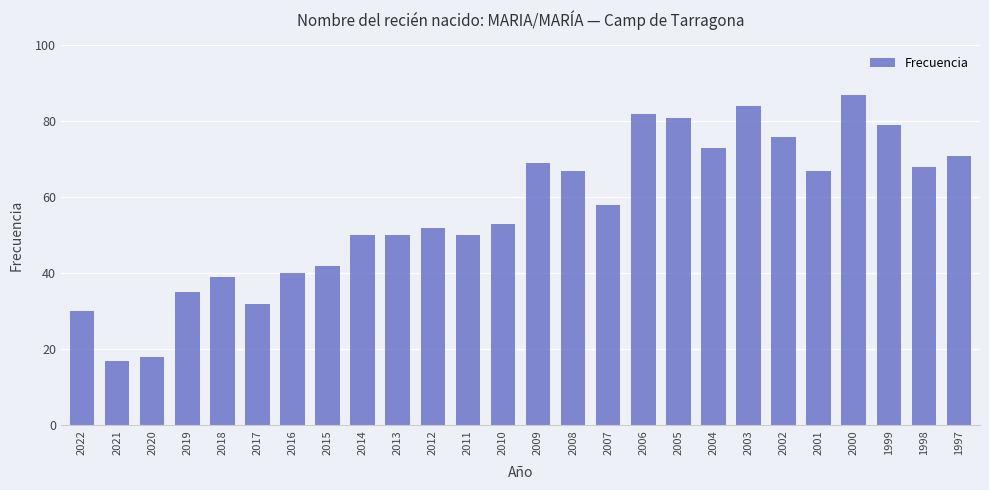

What is the difference between the values at 2020 and 2014?

32